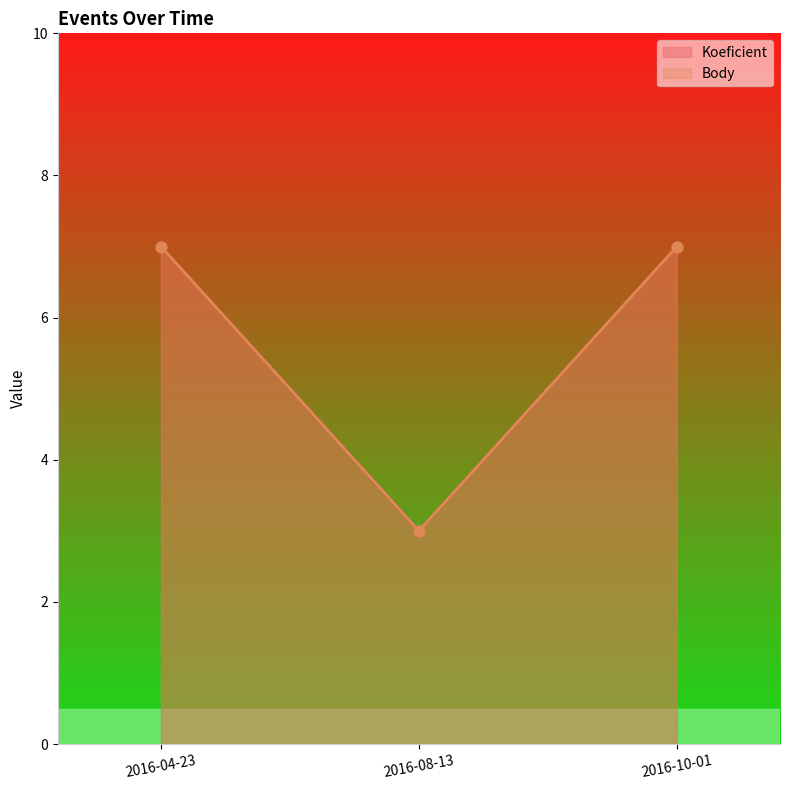

Is the value of Koeficient at 2016-10-01 greater than the value of Body at 2016-04-23?

No